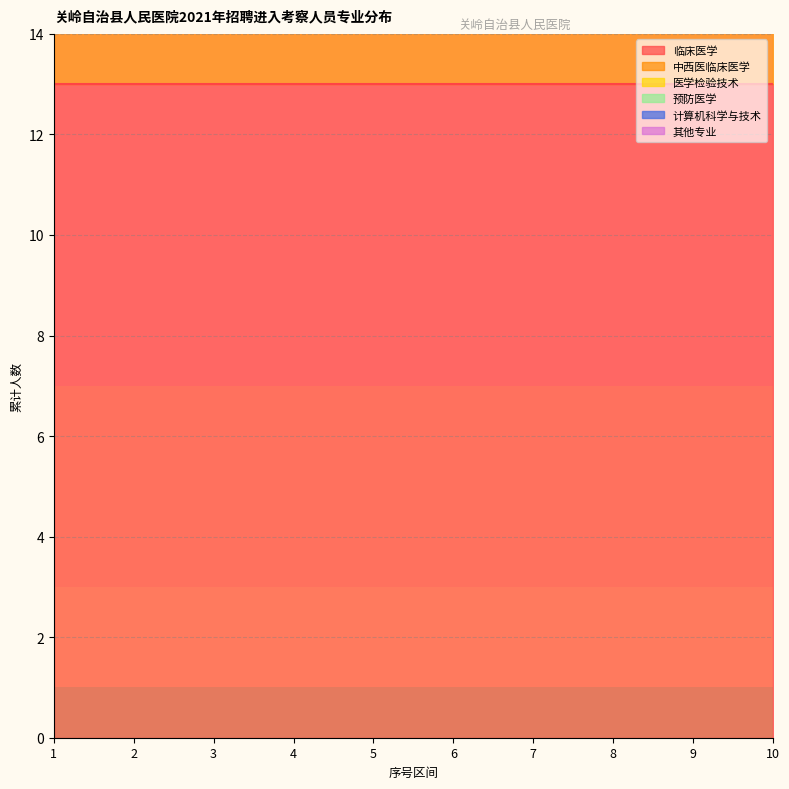

List the labels in order of 预防医学 value, smallest first.

1, 2, 3, 4, 5, 6, 7, 8, 9, 10